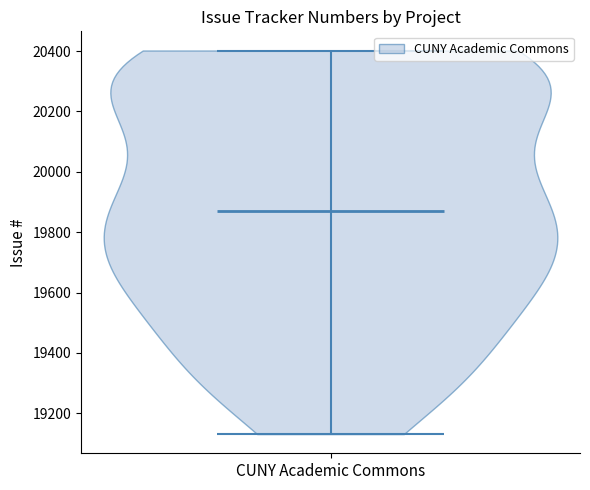

Read this violin plot against the y-axis: where its median line is, and the lowest and highest points the violin reaches. The values are not printed on the chart, so give them approximately, as read against the axis.

median line 19860, lowest point 19140, highest point 20400